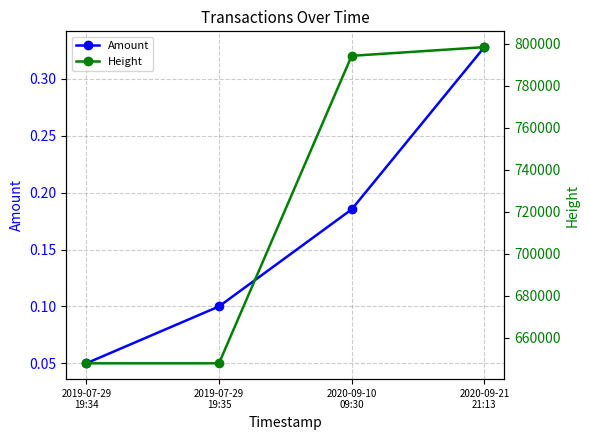

At which category does the chart reach its minimum across all series?

2019-07-29
19:34